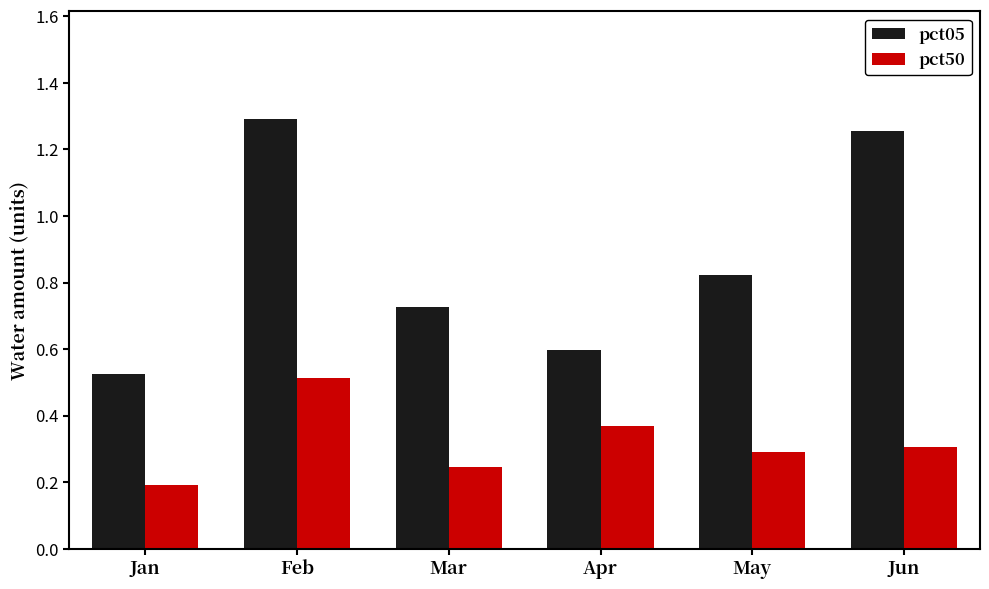

Rank the series by their average value, from highest to lowest.

pct05, pct50